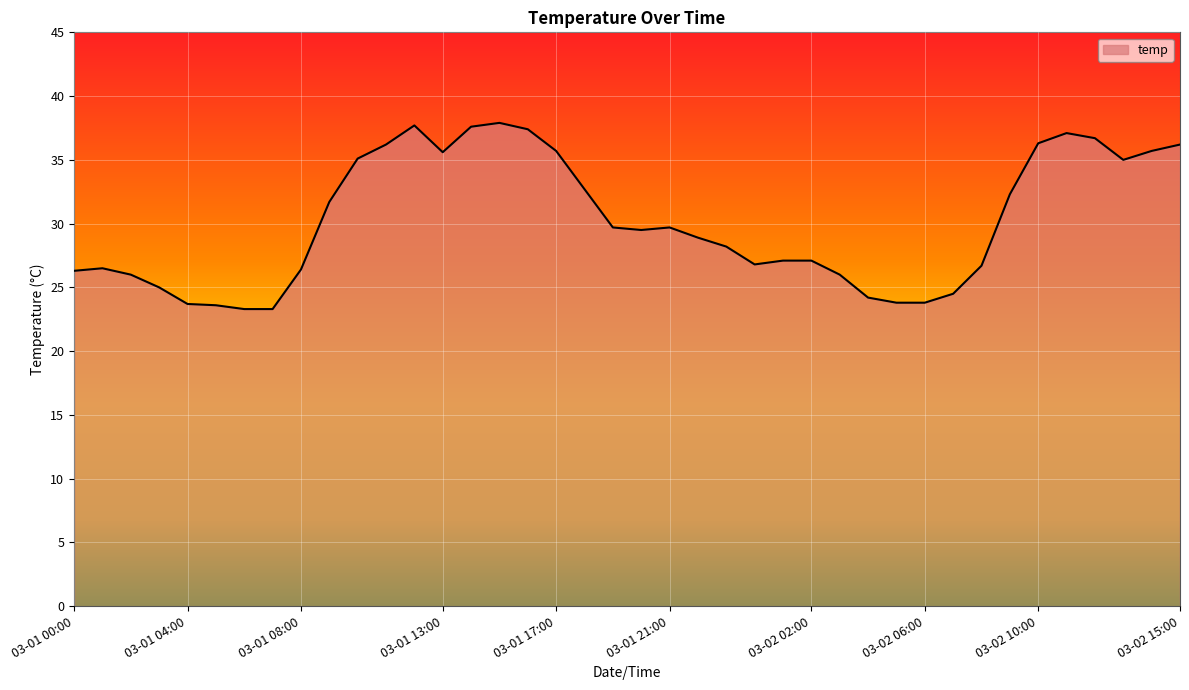

True or false: there are more than 0 points higher than both neighbors.

True